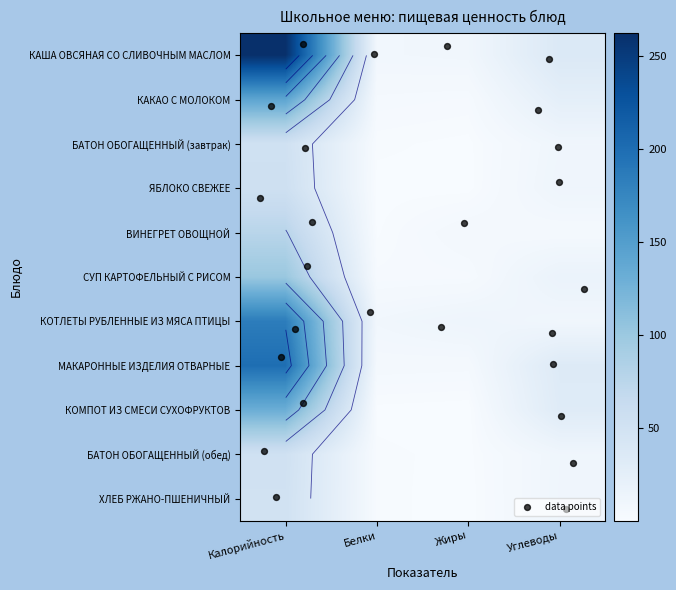

Which series has the widest spread of values?

КАША ОВСЯНАЯ СО СЛИВОЧНЫМ МАСЛОМ